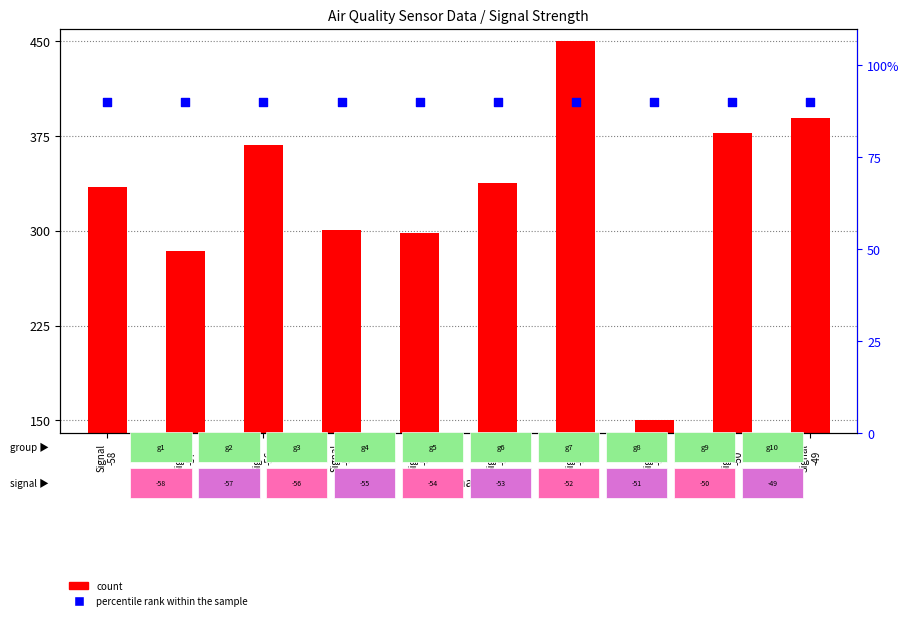

At how many categories does at least one series exceed 273?

9